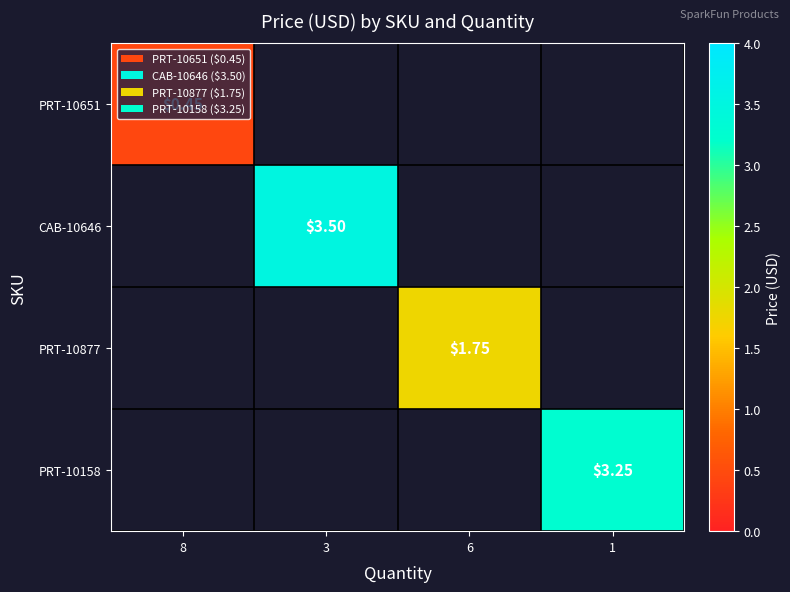

Rank the categories by CAB-10646 value from highest to lowest.

8, 3, 6, 1